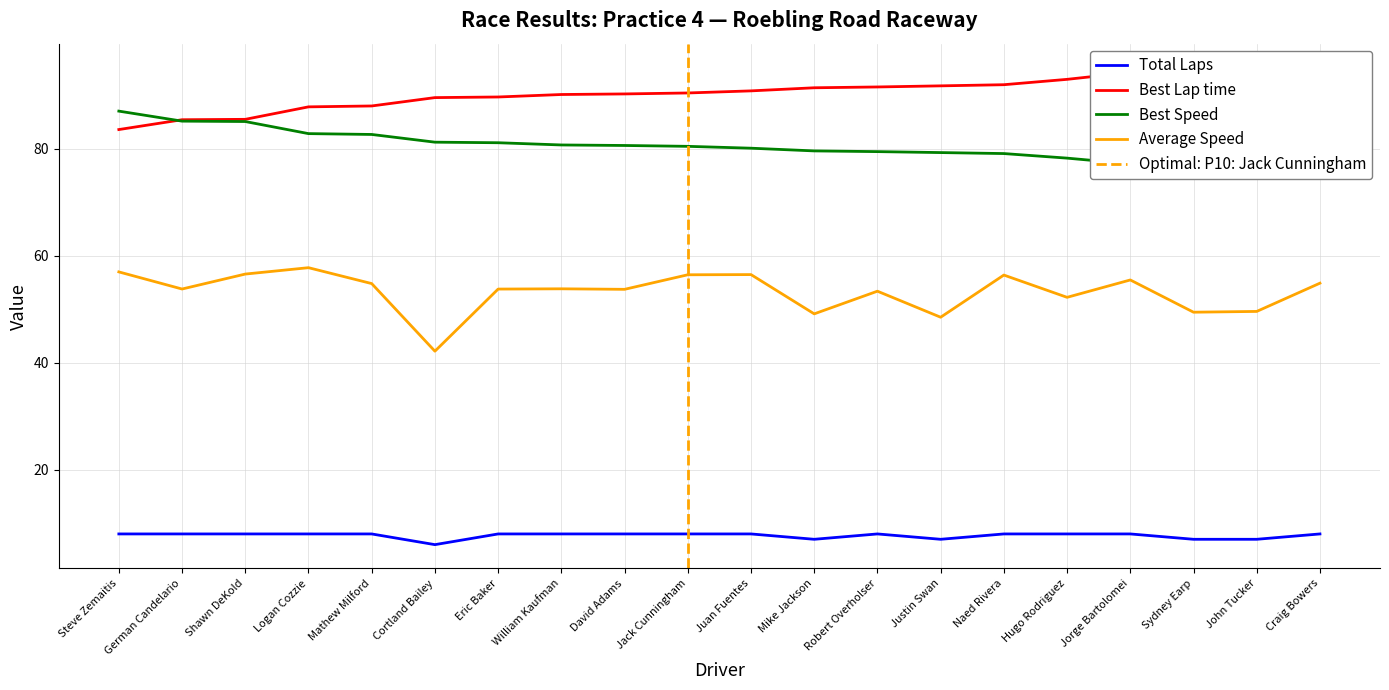

Is it true that Total Laps equals 12.1 at Sydney Earp?

False